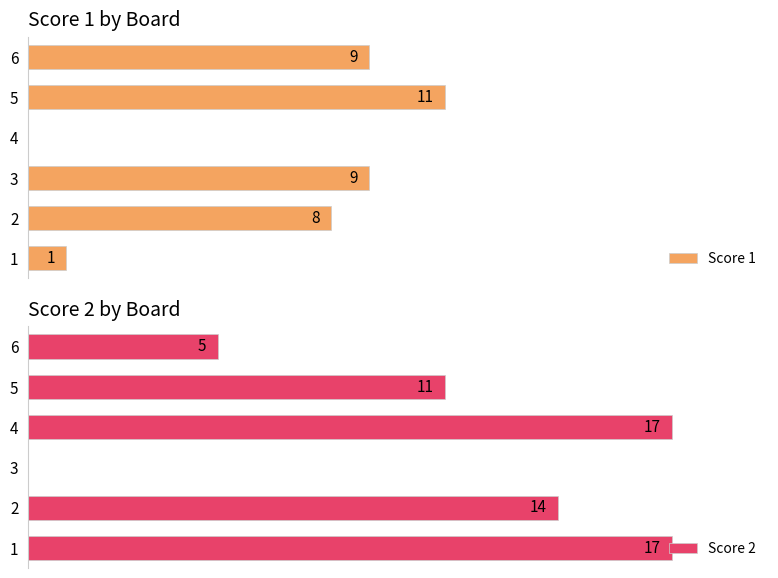

True or false: Score 1 has a value of 0 at 4.

True